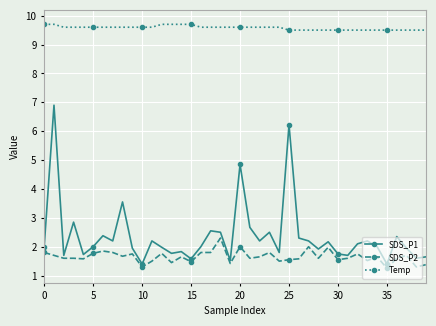

Which series has the largest total across all categories?

Temp